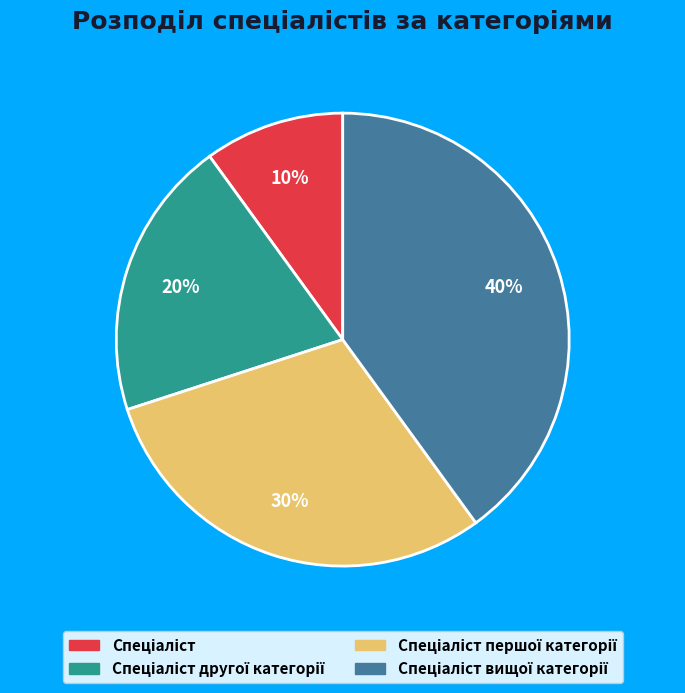

Is there any slice that represents more than half of the pie?

No